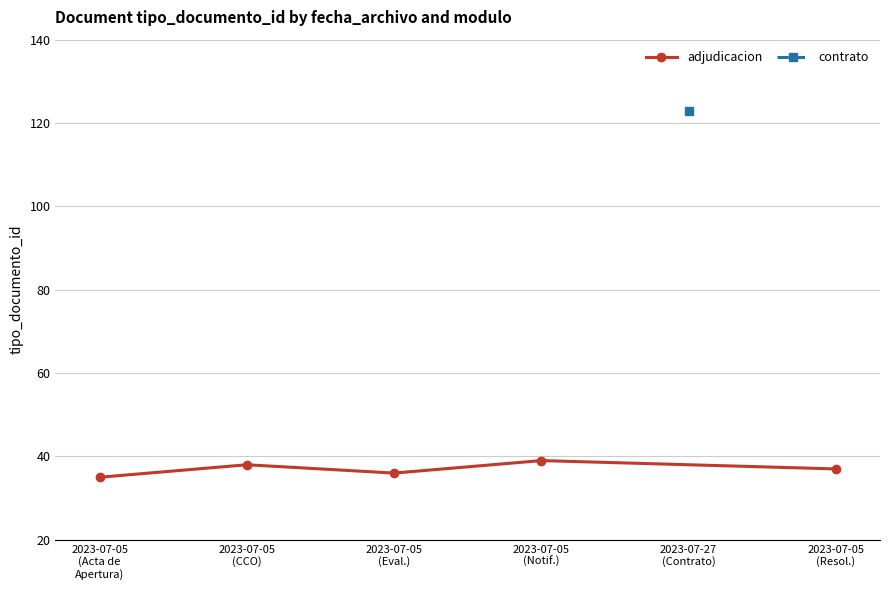

How many data points are less than 37?

2